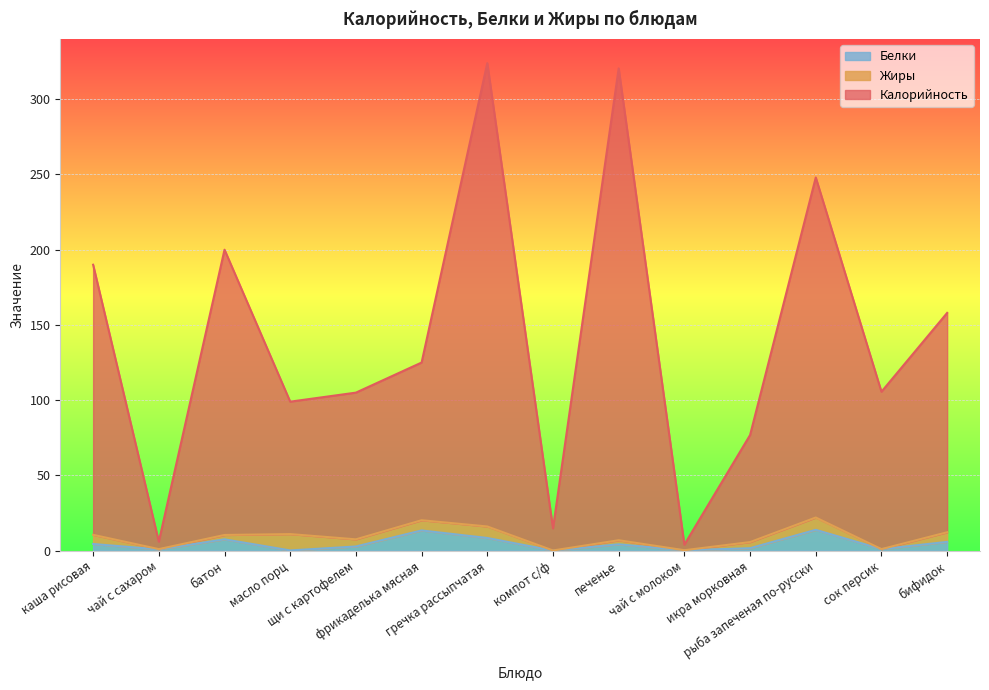

How many values in the Калорийность series are below 125?

7